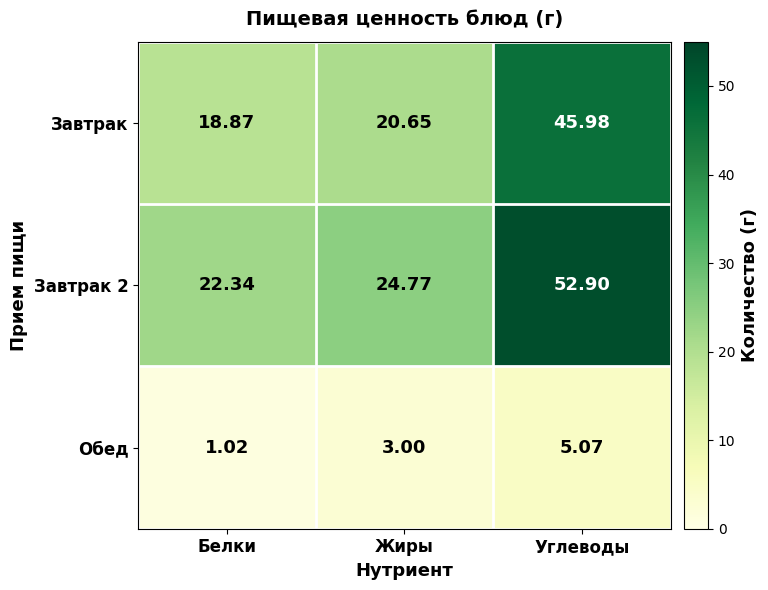

Rank the series by their maximum value, from lowest to highest.

Обед, Завтрак, Завтрак 2